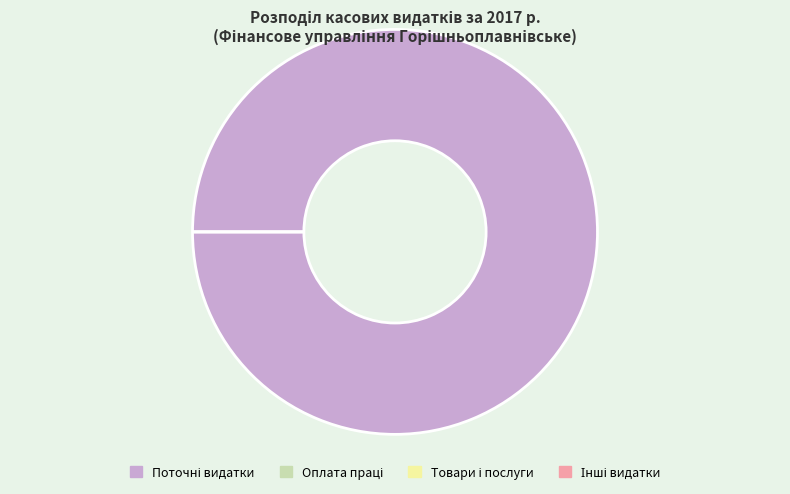

To the nearest percent, what portion does Поточні видатки represent?

100%